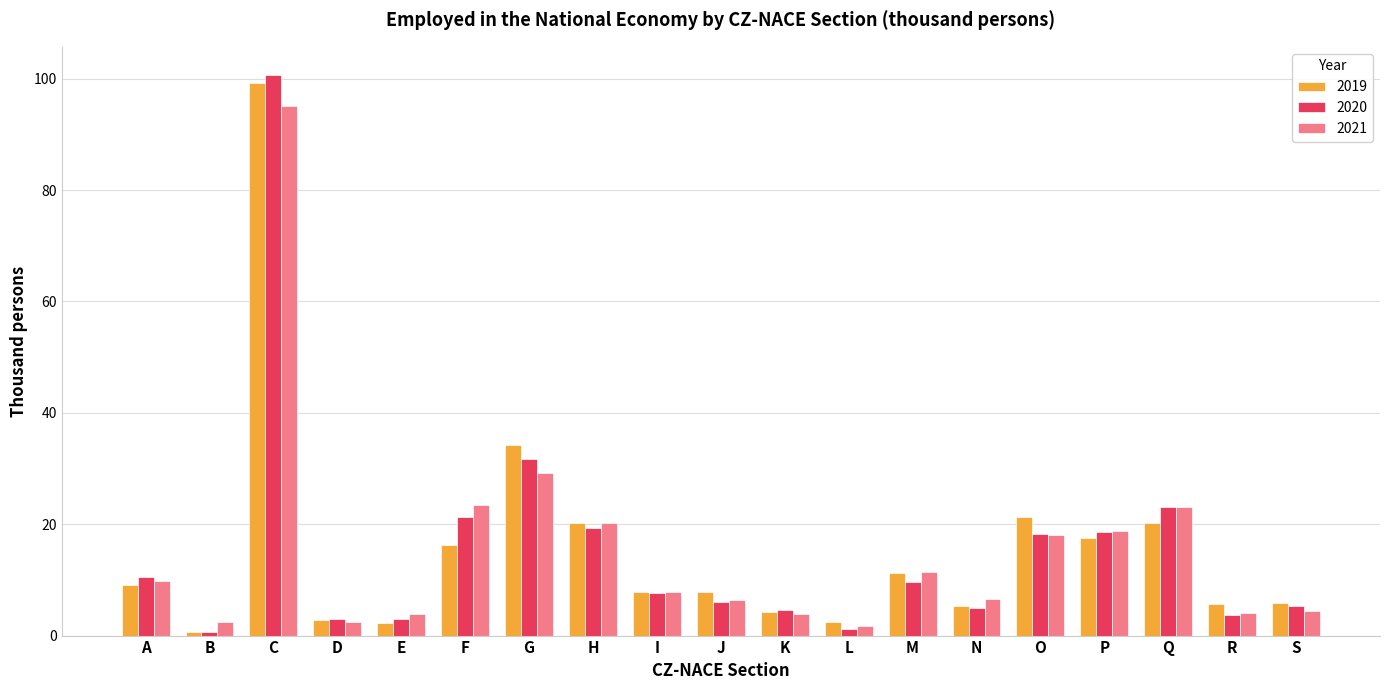

What is the spread (max minus min) of values at N?

1.7